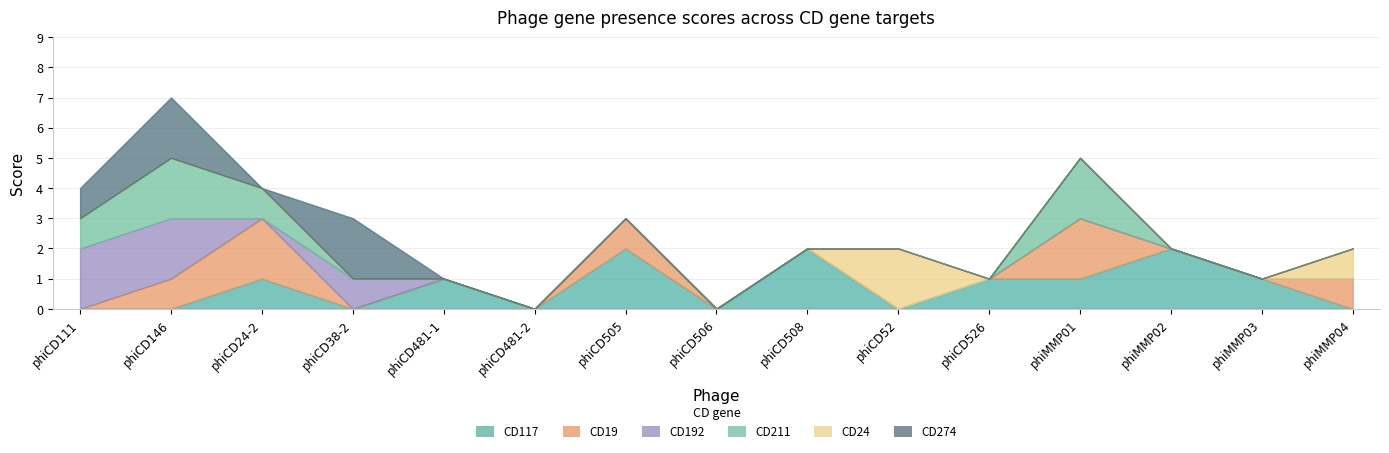

At how many categories does at least one series exceed 0?

13